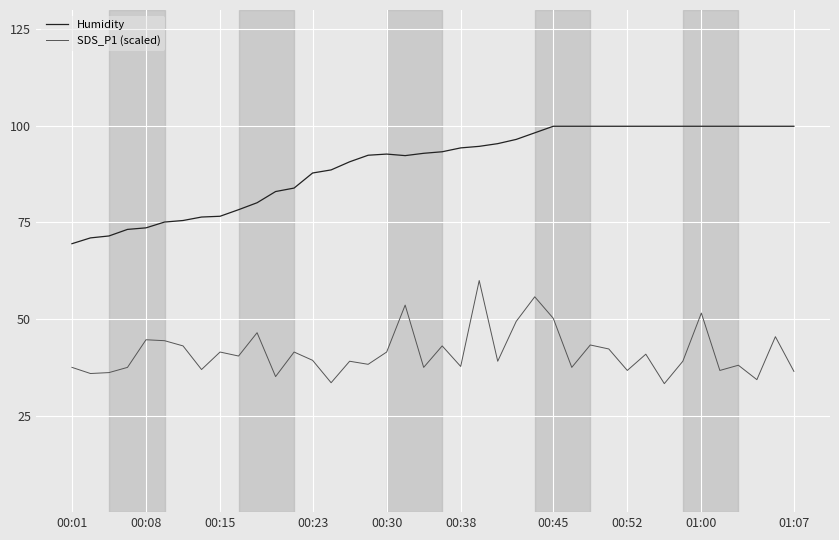

True or false: Humidity and SDS_P1 (scaled) intersect in this chart.

False